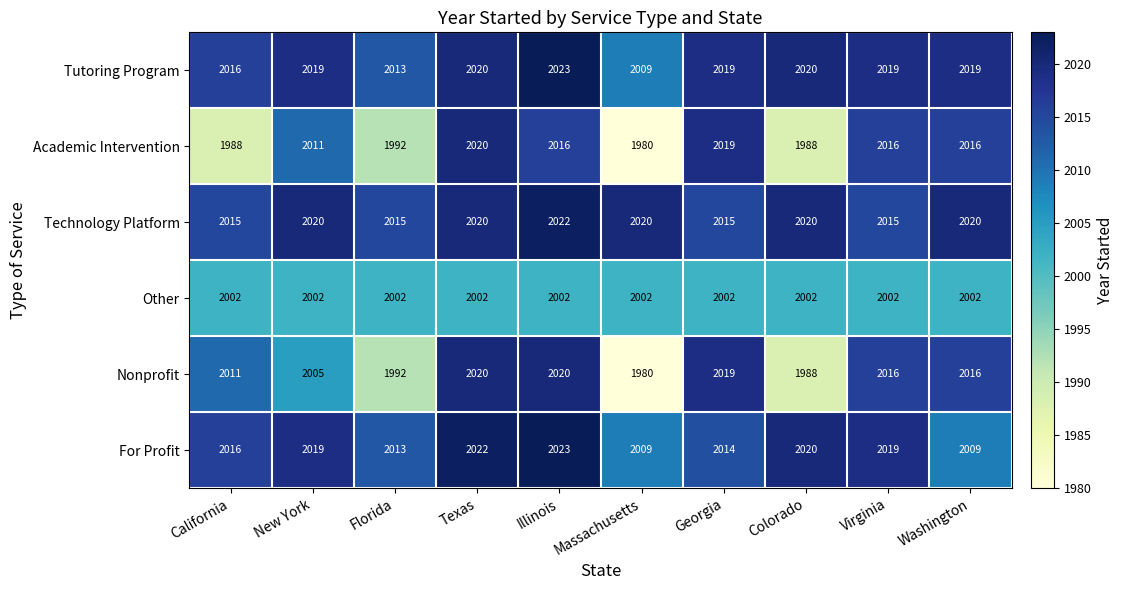

The value of Technology Platform at California is 3103. True or false?

False